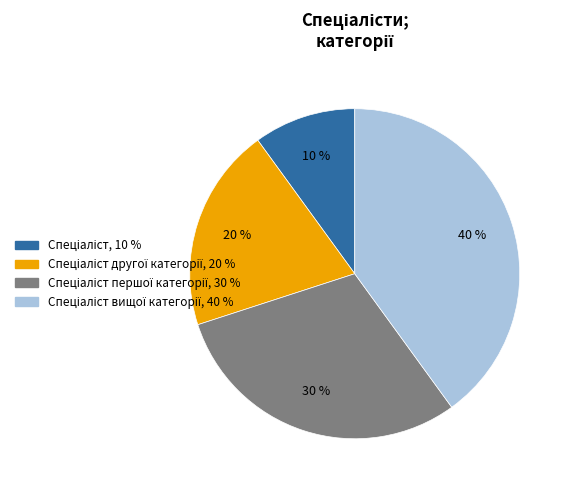

Is there any slice that represents more than half of the pie?

No